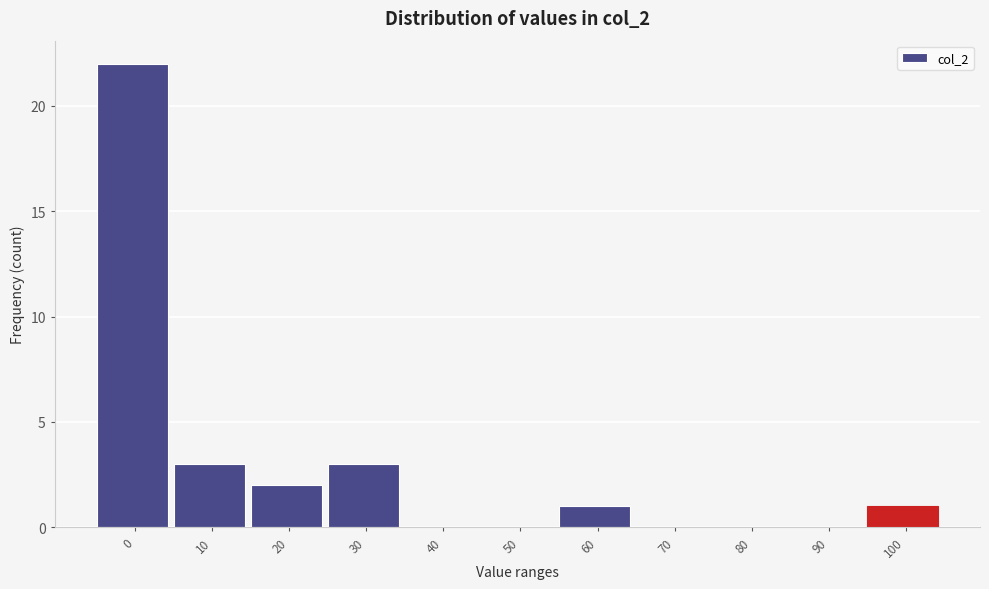

Reading left to right, what are all the values shown in this chart?

0=22	10=3	20=2	30=3	40=0	50=0	60=1	70=0	80=0	90=0	100=1